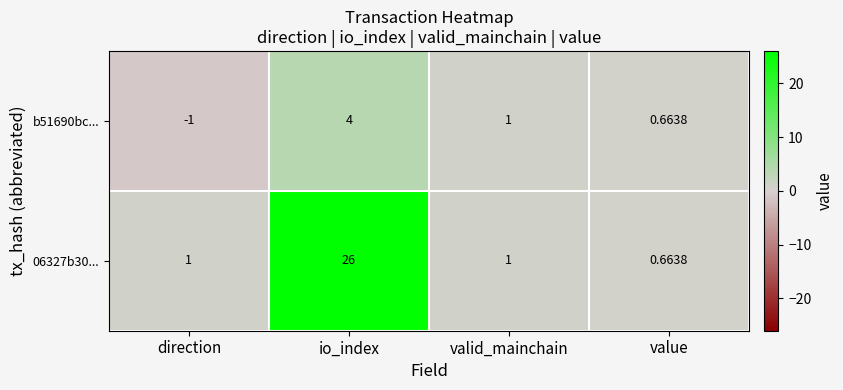

Which category has the lowest value across all series?

direction